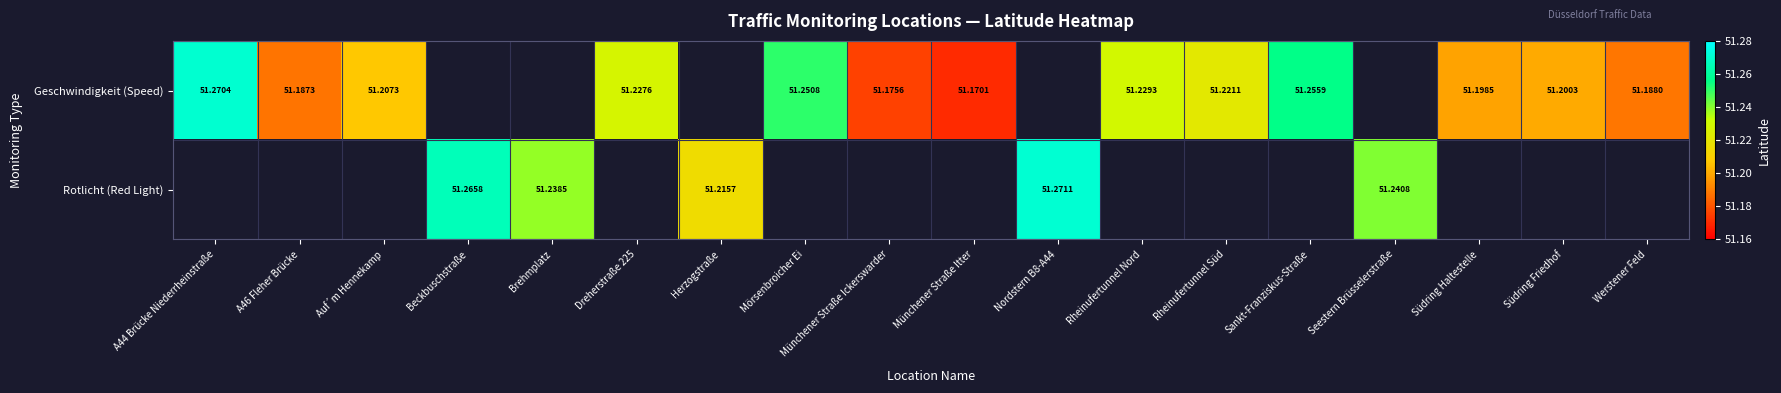

Which label corresponds to the smallest value in the chart?

Münchener Straße Itter